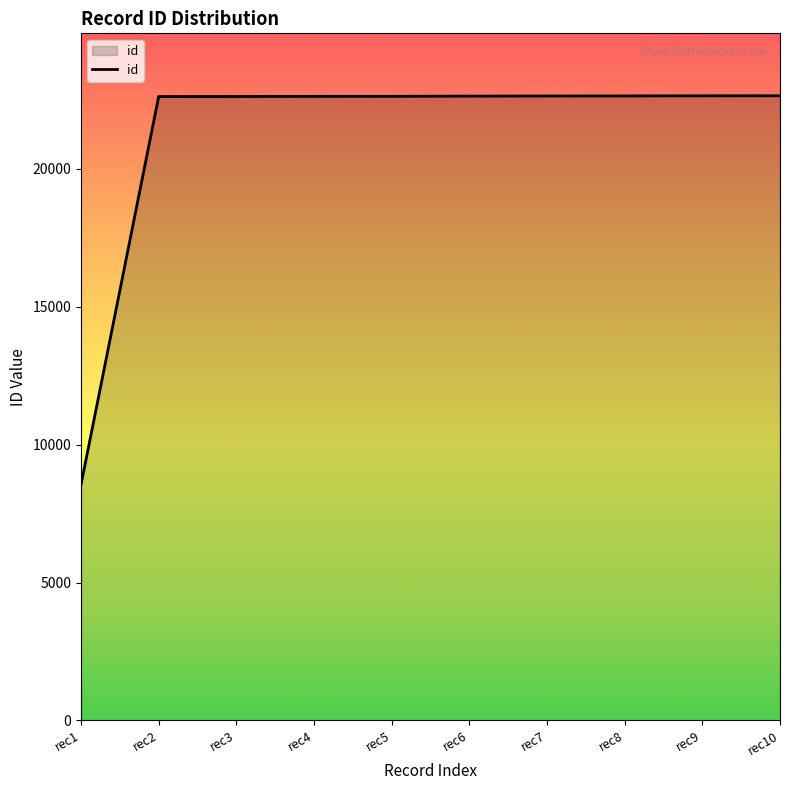

The value at rec8 is 11630. True or false?

False